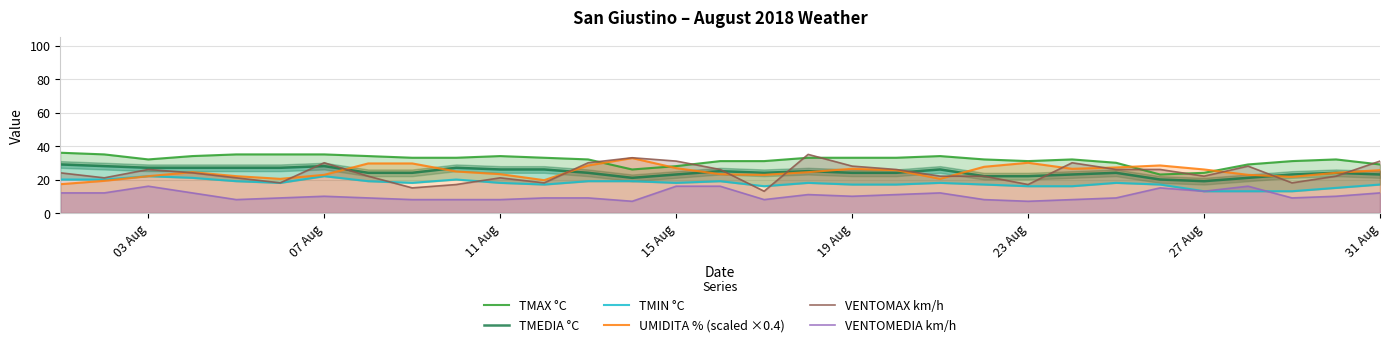

True or false: VENTOMEDIA km/h and VENTOMAX km/h cross at least once.

False